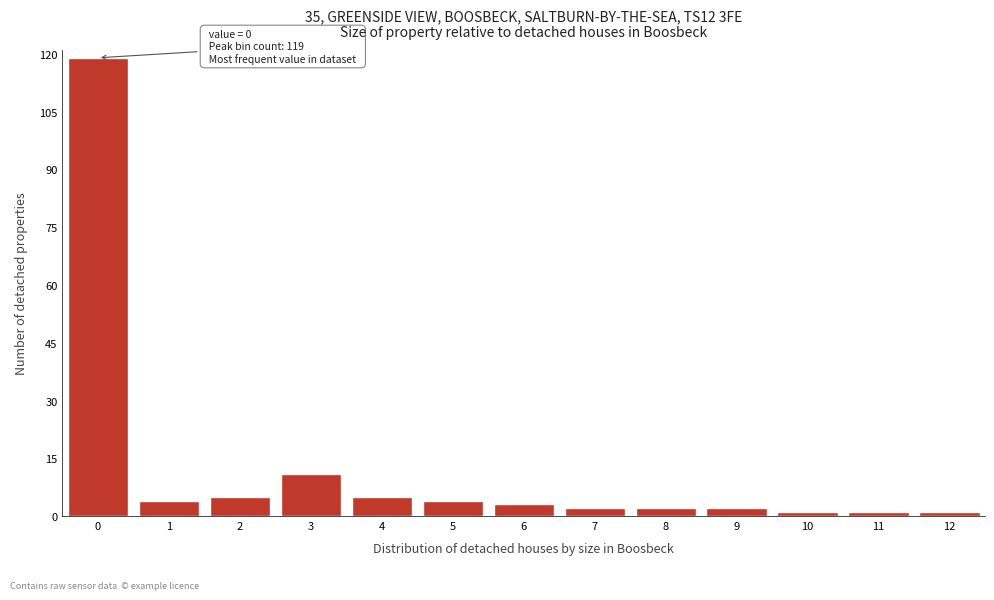

Reading left to right, what are all the values shown in this chart?

0=119	1=4	2=5	3=11	4=5	5=4	6=3	7=2	8=2	9=2	10=1	11=1	12=1